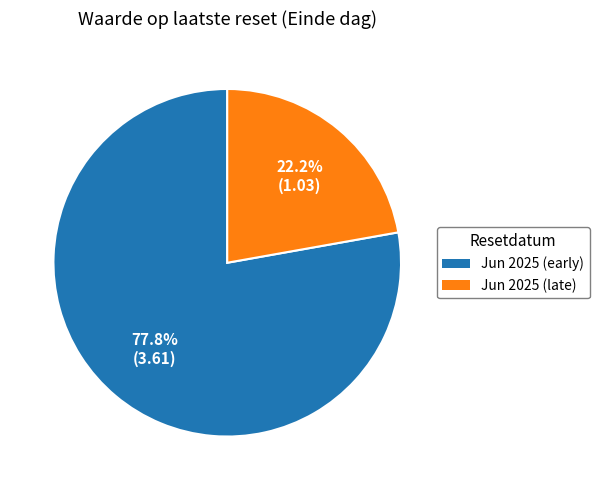

To the nearest percent, what is the difference between the largest and smallest slice percentages?

56%